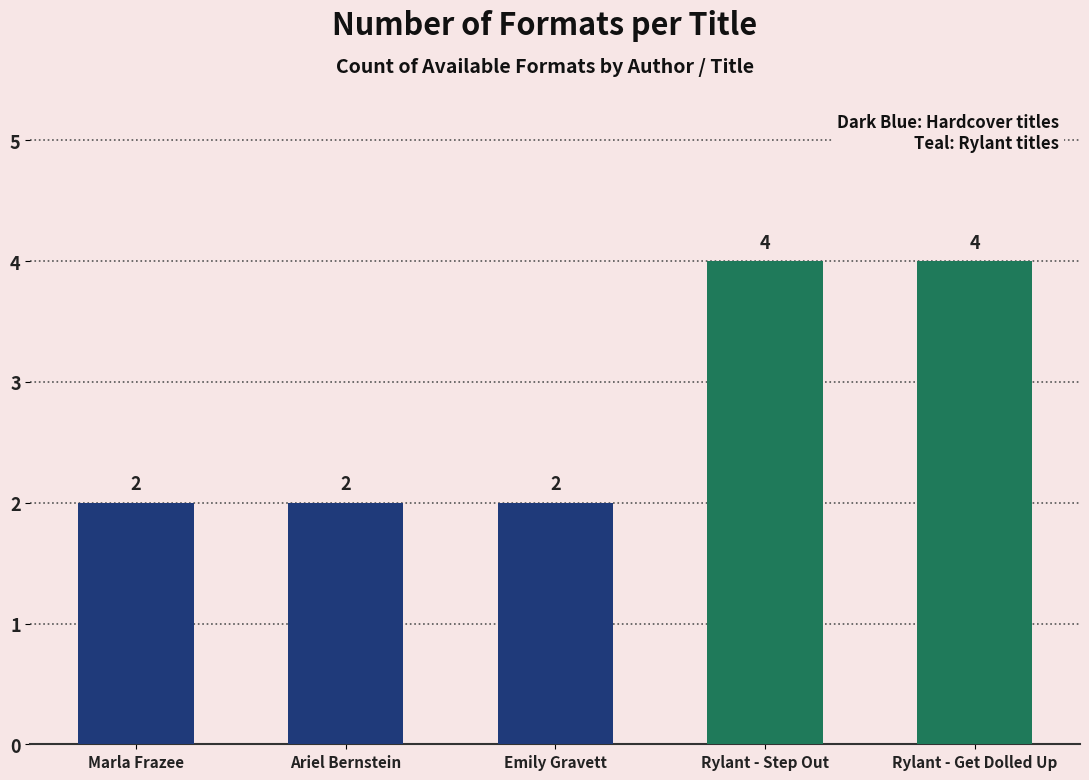

Reading left to right, list all the values displayed in this chart.

Marla Frazee=2	Ariel Bernstein=2	Emily Gravett=2	Rylant - Step Out=4	Rylant - Get Dolled Up=4